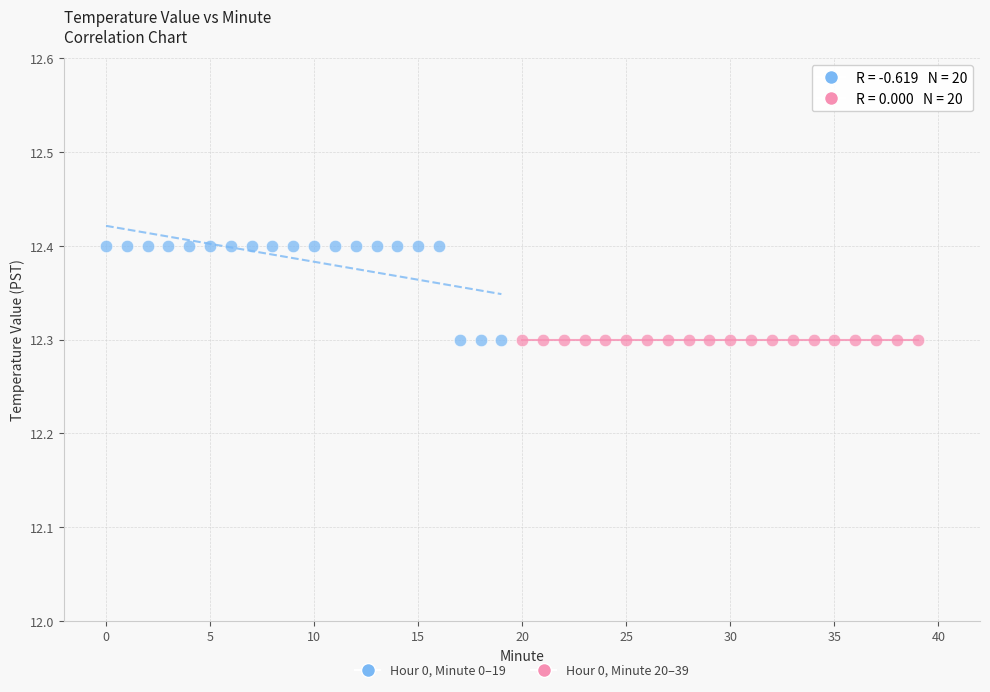

Which series reaches the maximum Y coordinate?

Hour 0, Minute 0–19